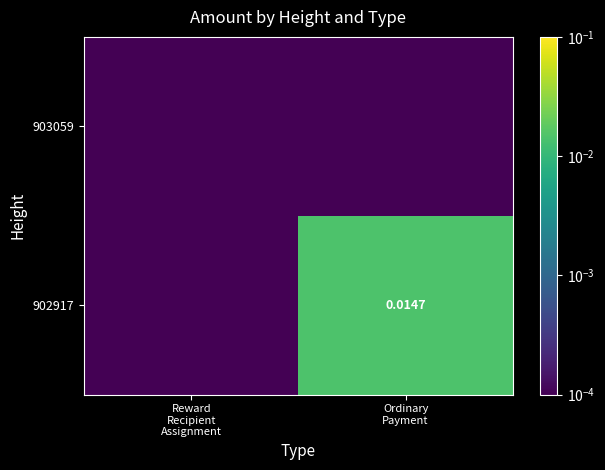

Between Ordinary
Payment and Reward
Recipient
Assignment, which is larger?

Ordinary
Payment